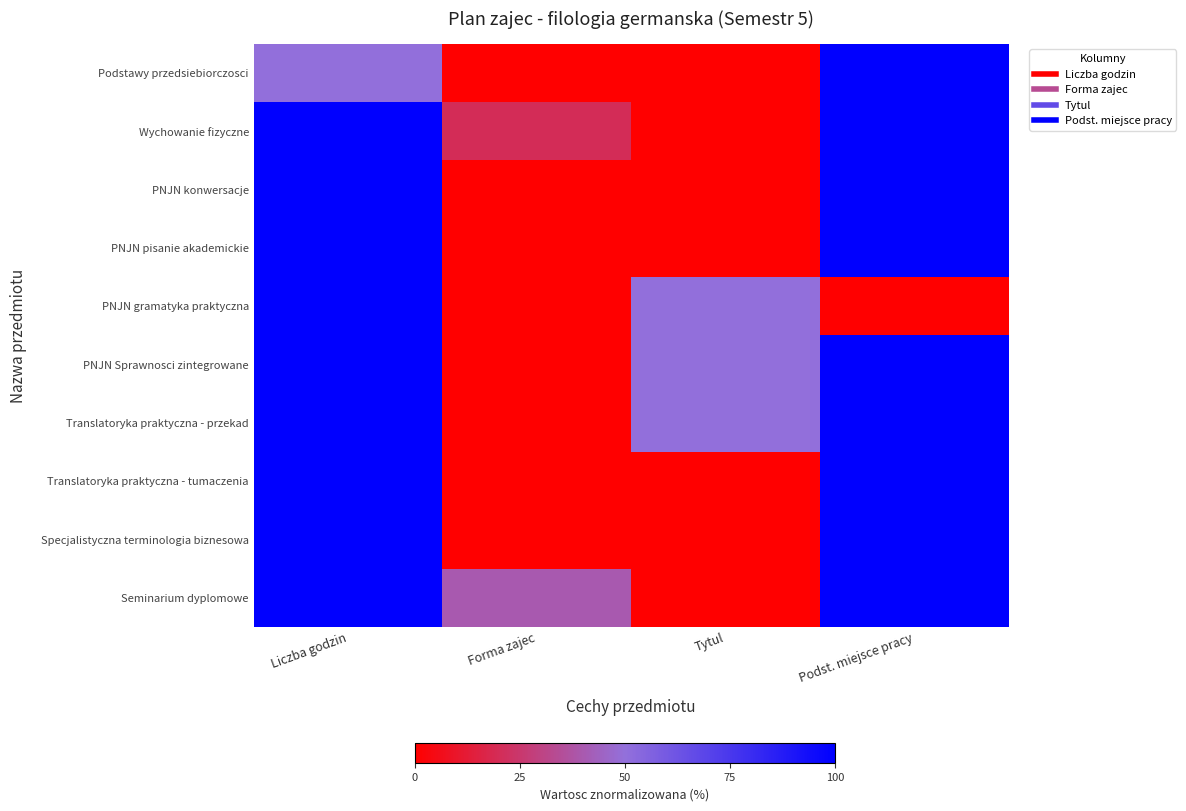

What is the maximum value shown in the chart?

100